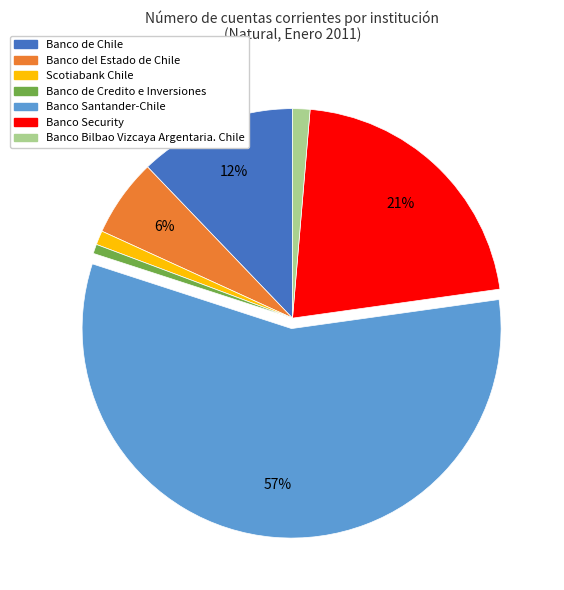

Is the sum of Banco del Estado de Chile and Banco Security greater than half?

No